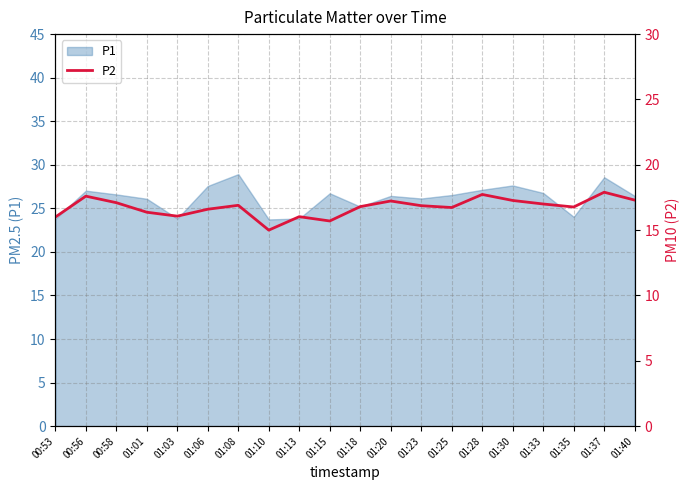

Reading left to right, extract all data points from this chart.

16.0	17.6	17.1	16.4	16.1	16.6	16.9	15.0	16.0	15.7	16.8	17.2	16.9	16.7	17.7	17.3	17.0	16.8	17.9	17.3